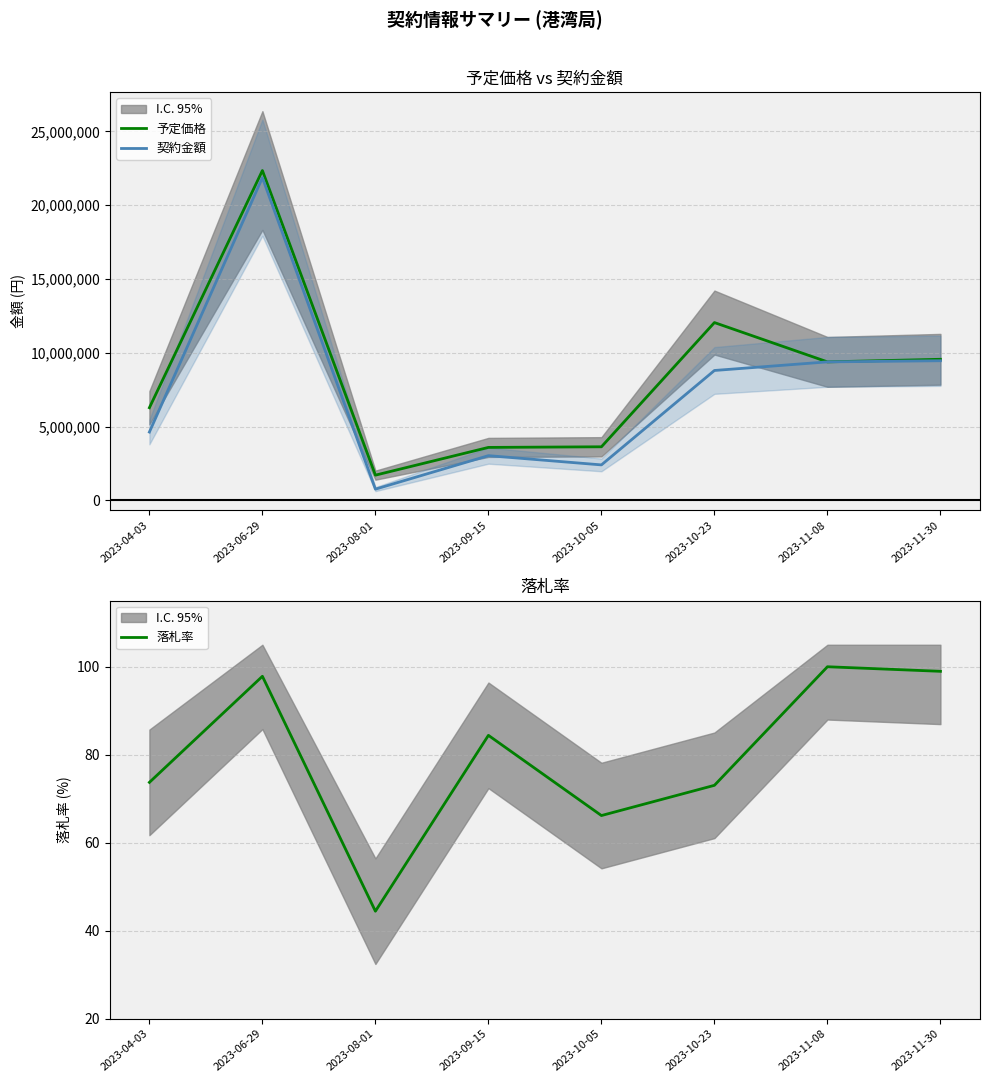

At which category is the sum across all series the highest?

2023-06-29